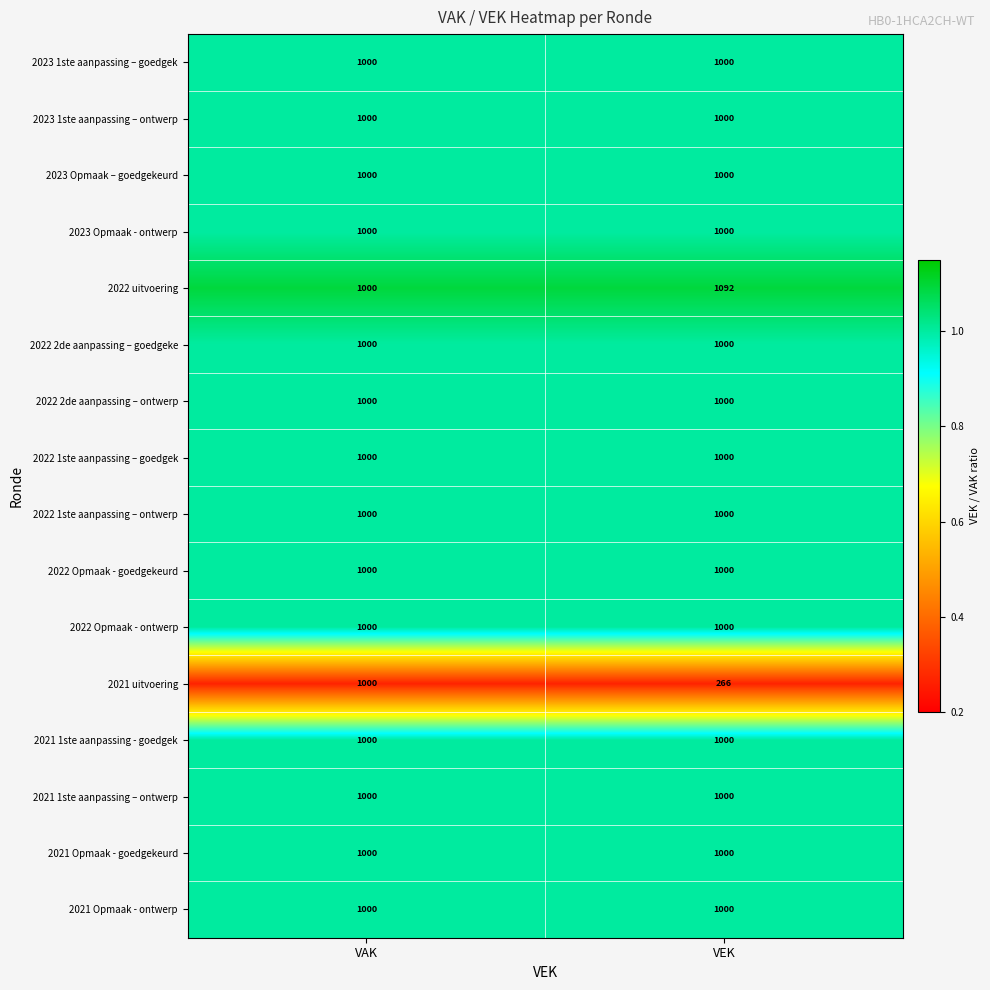

How many categories are shown in the chart?

2